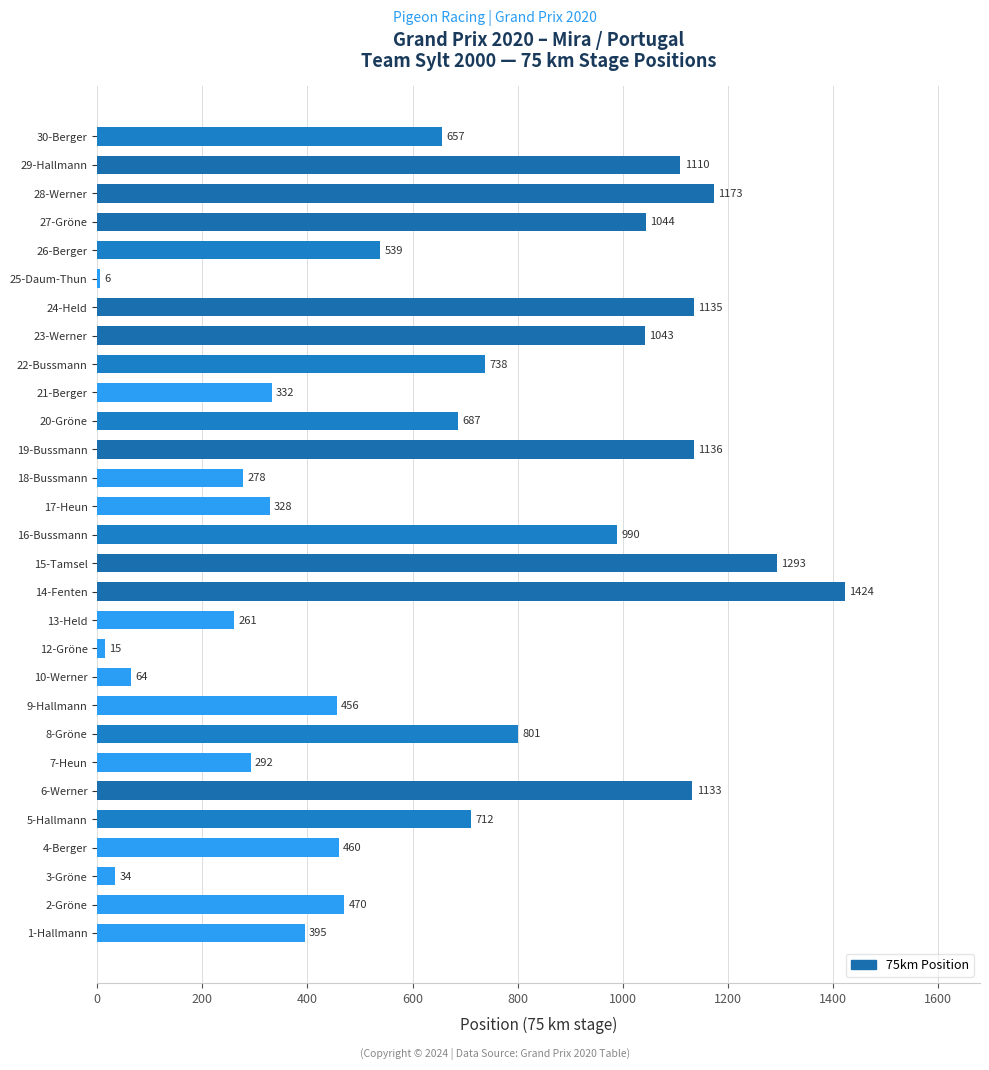

How many bars are there in total?

29